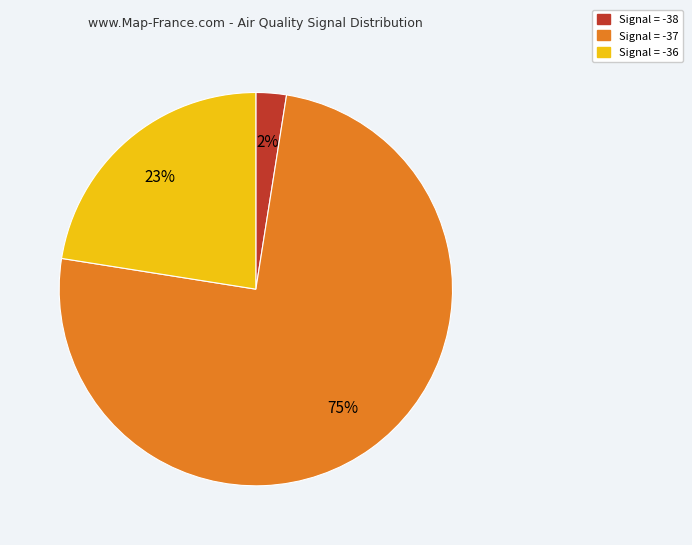

To the nearest percent, what is the average slice percentage?

33%